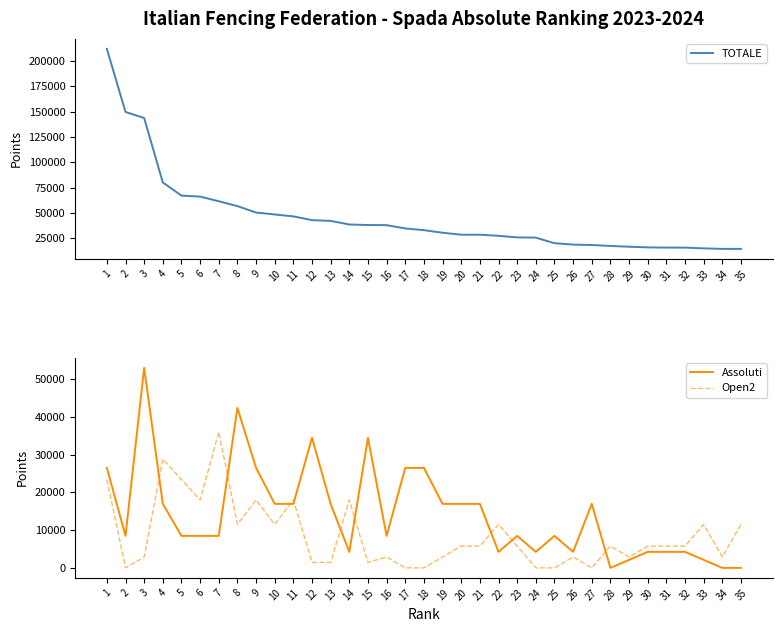

Reading left to right, extract all data points from this chart.

TOTALE: 211848.7	149637.0	143629.5	80091.5	67135.5	66162.4	61590.8	56800.8	50417.9	48543.5	46650.6	42936.4	42192.4	38625.5	38149.0	37987.3	34760.1	33041.8	30531.2	28560.0	28560.0	27468.0	25948.8	25671.5	20193.6	18835.2	18409.3	17481.8	16717.2	16079.4	15852.0	15852.0	15093.7	14608.8	14601.6
Assoluti: 26475.0	8472.0	52950.0	16944.0	8472.0	8472.0	8472.0	42360.0	26475.0	16944.0	16944.0	34417.5	16944.0	4236.0	34417.5	8472.0	26475.0	26475.0	16944.0	16944.0	16944.0	4236.0	8472.0	4236.0	8472.0	4236.0	16944.0	0.0	2118.0	4236.0	4236.0	4236.0	2118.0	0.0	0.0
Open2: 23380.5	0.0	2877.6	28776.0	23380.5	17985.0	35970.0	11510.4	17985.0	11510.4	17985.0	1438.9	1438.9	17985.0	1438.9	2877.6	0.0	0.0	2877.6	5755.2	5755.2	11510.4	5755.2	0.0	0.0	2877.6	0.0	5755.2	2877.6	5755.2	5755.2	5755.2	11510.4	2877.6	11510.4